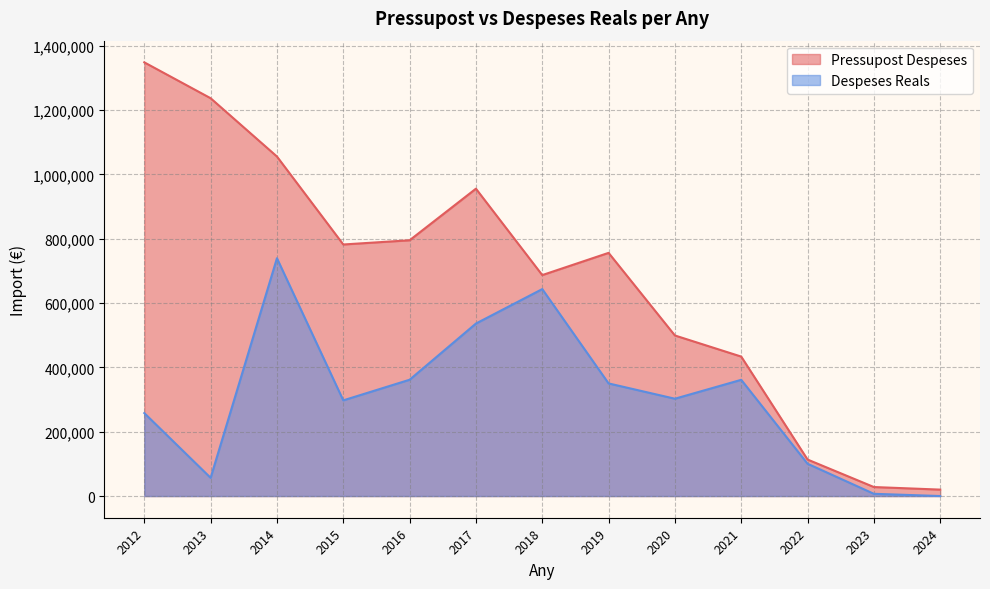

Rank the series by their maximum value, from highest to lowest.

Pressupost Despeses, Despeses Reals